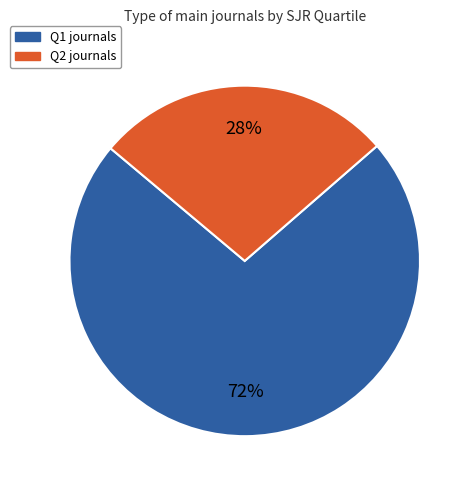

Is there a majority slice in this chart?

Yes